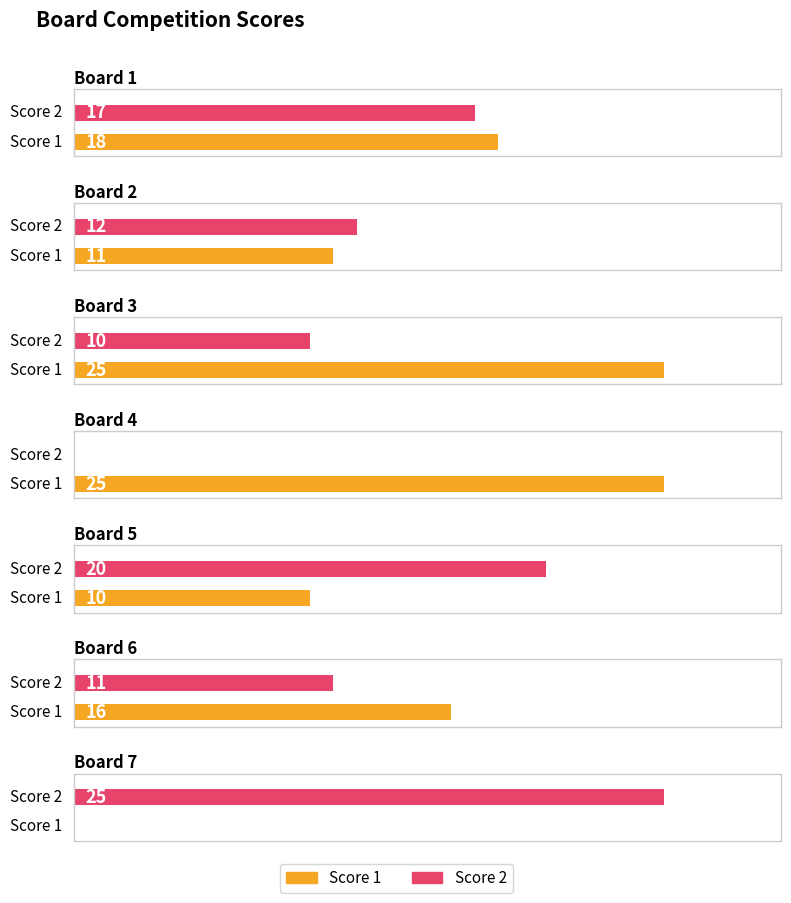

At which label does Score 1 first exceed 16?

Board 1